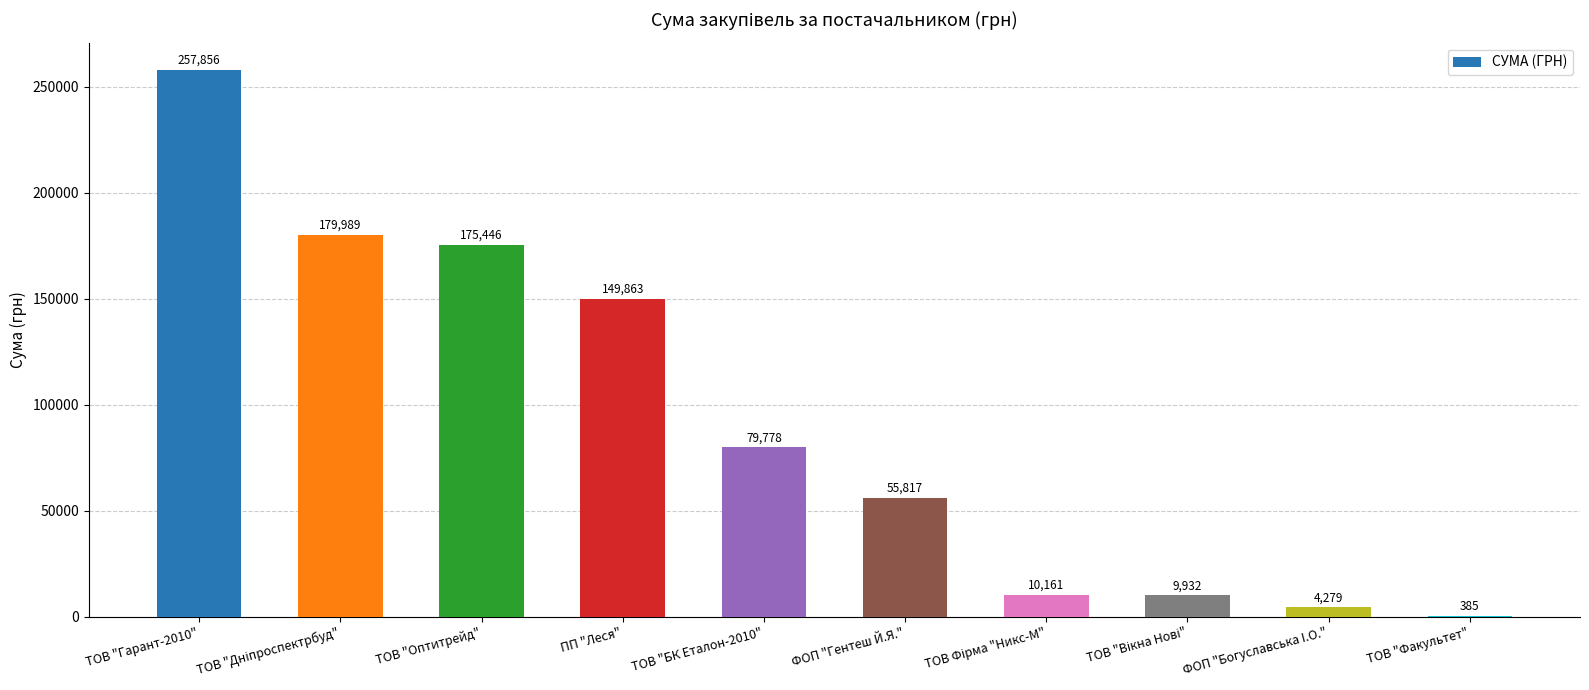

How many series are shown in this chart?

1